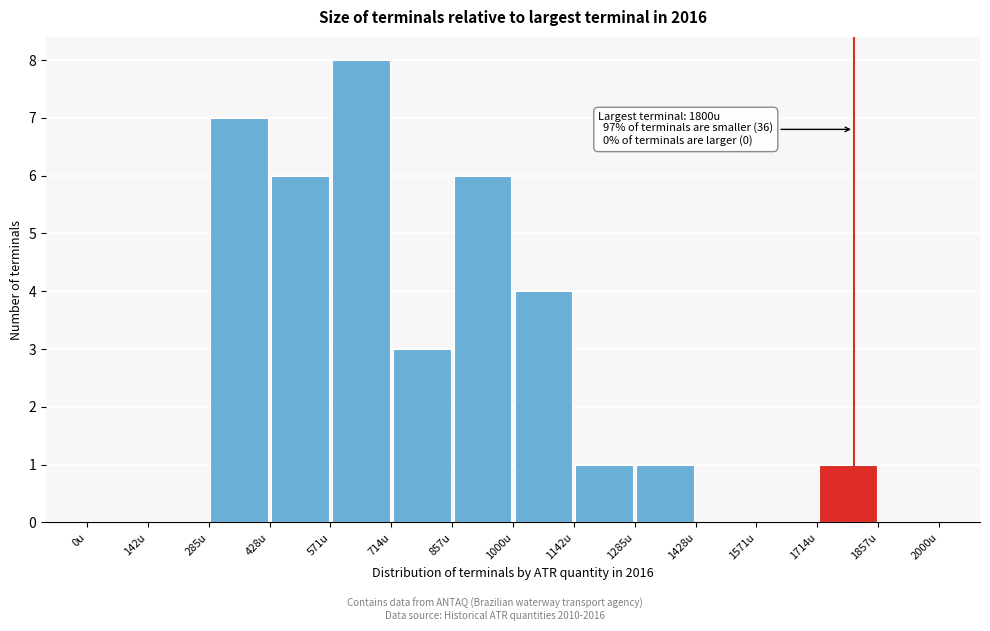

Which range on the x-axis has the tallest bar?

580 to 720